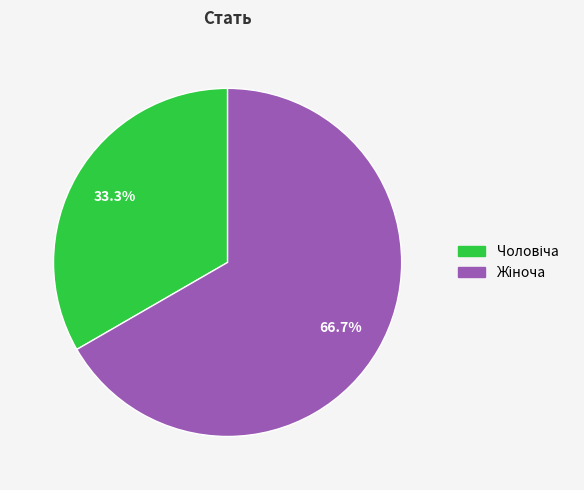

Is there any slice that represents more than half of the pie?

Yes